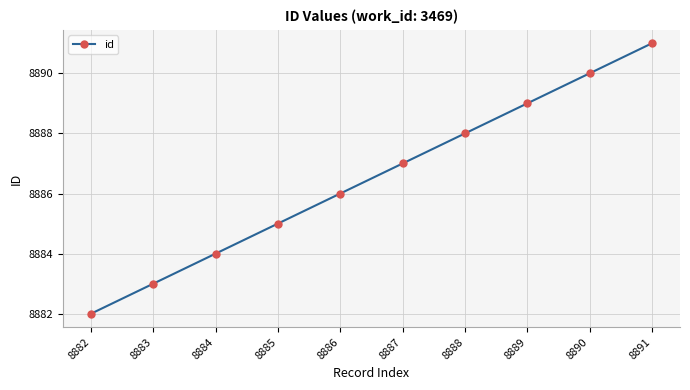

Is it true that the value at 8887 is 8887?

True